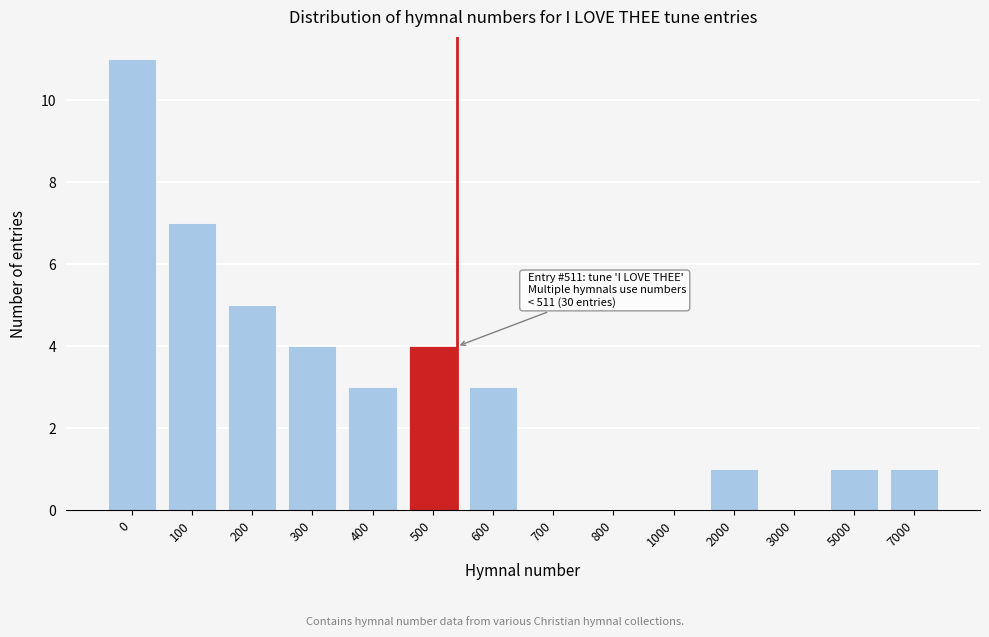

Reading left to right, what are all the values shown in this chart?

0=11	100=7	200=5	300=4	400=3	500=4	600=3	700=0	800=0	1000=0	2000=1	3000=0	5000=1	7000=1